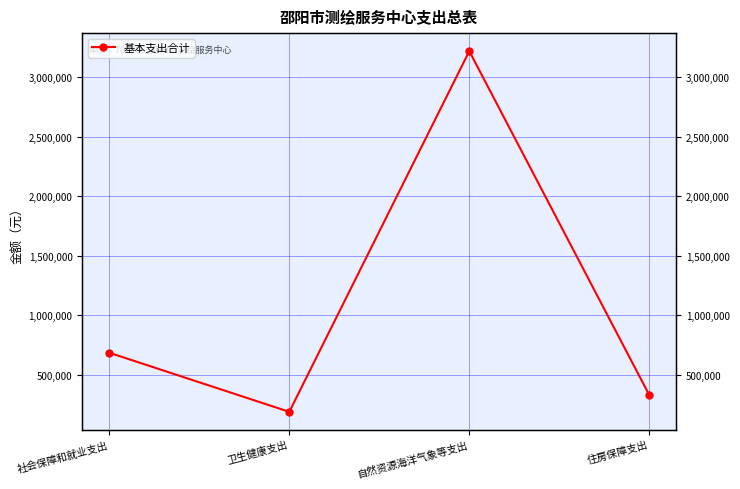

Rank the categories by value from highest to lowest.

自然资源海洋气象等支出, 社会保障和就业支出, 住房保障支出, 卫生健康支出